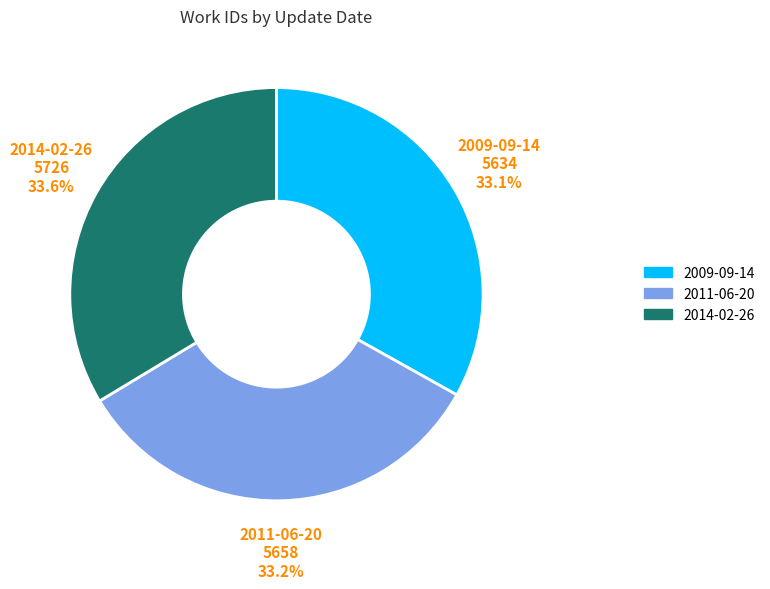

Is 2014-02-26 the majority of the pie?

No